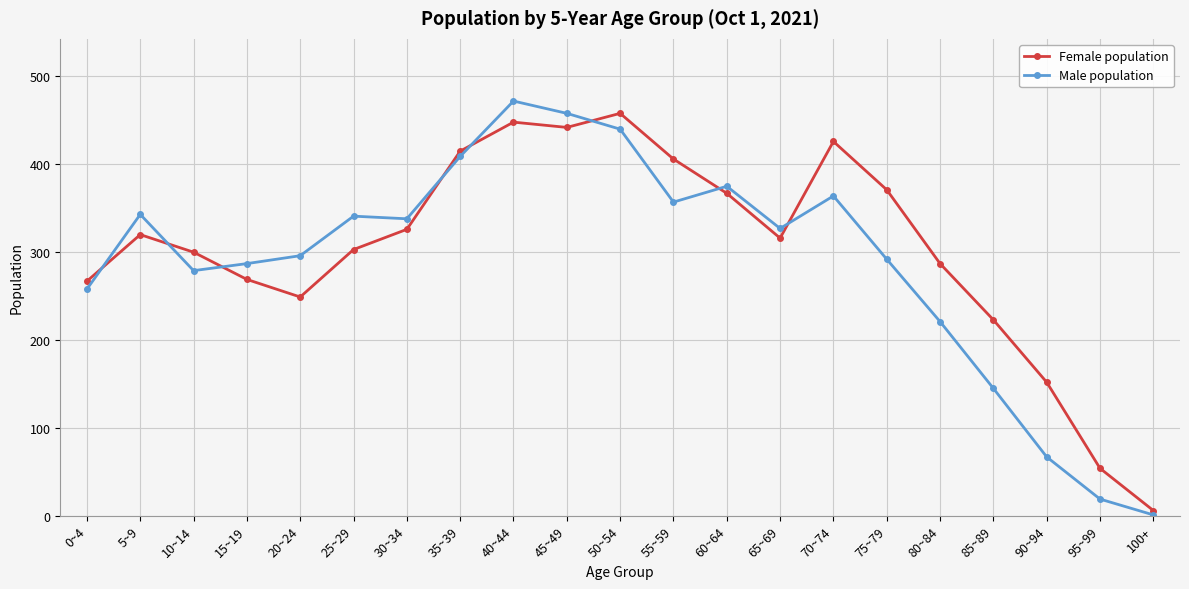

What is the label of the 5th point from the left?

20~24